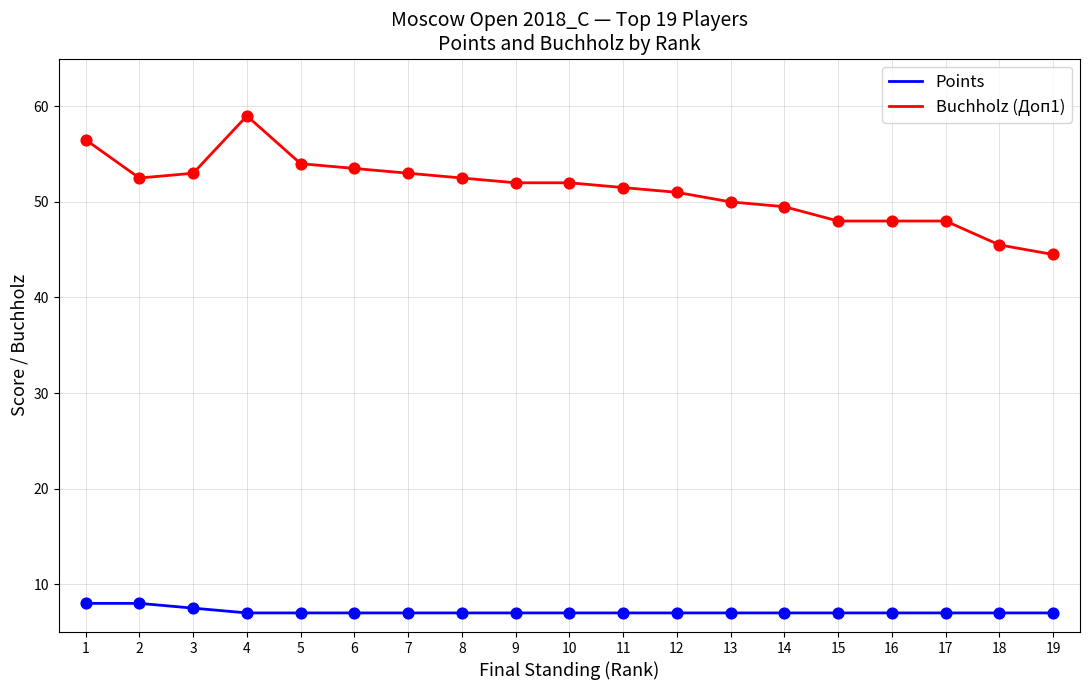

At how many categories does at least one series exceed 13?

19